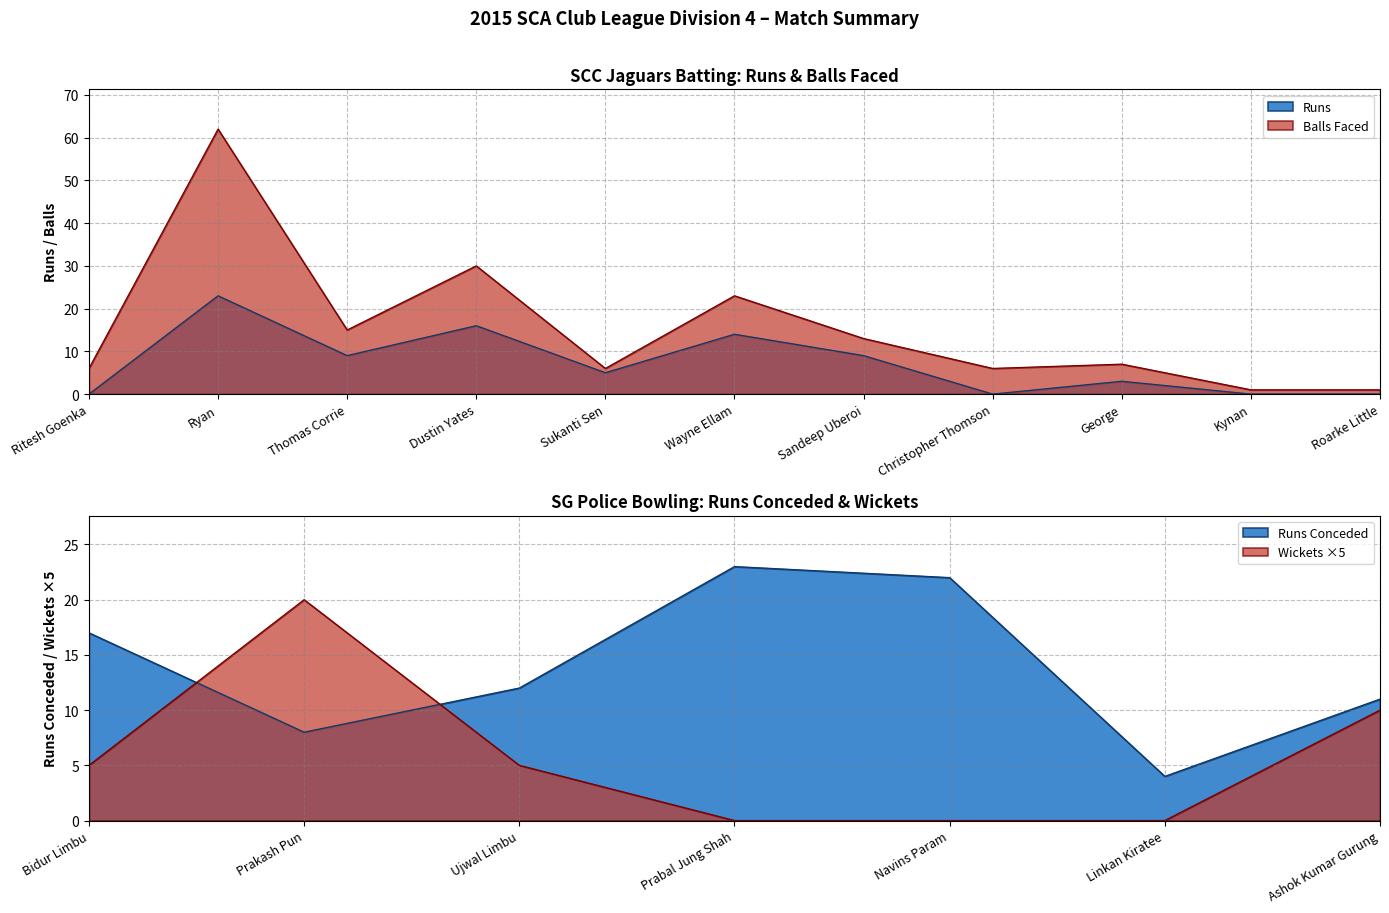

At which category is the sum across all series the highest?

Ryan